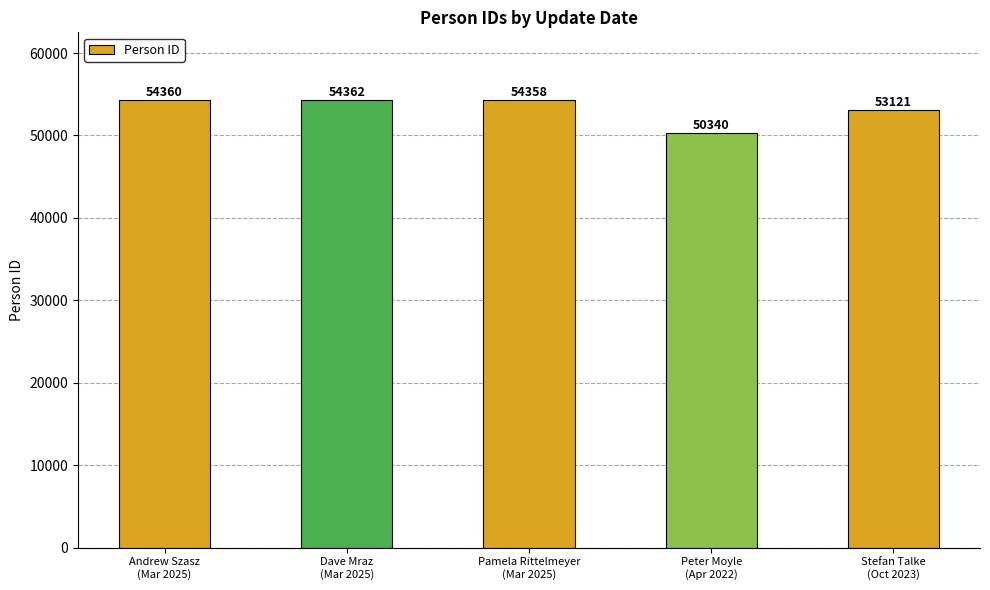

Reading left to right, list all the values displayed in this chart.

Andrew Szasz
(Mar 2025)=54360	Dave Mraz
(Mar 2025)=54362	Pamela Rittelmeyer
(Mar 2025)=54358	Peter Moyle
(Apr 2022)=50340	Stefan Talke
(Oct 2023)=53121